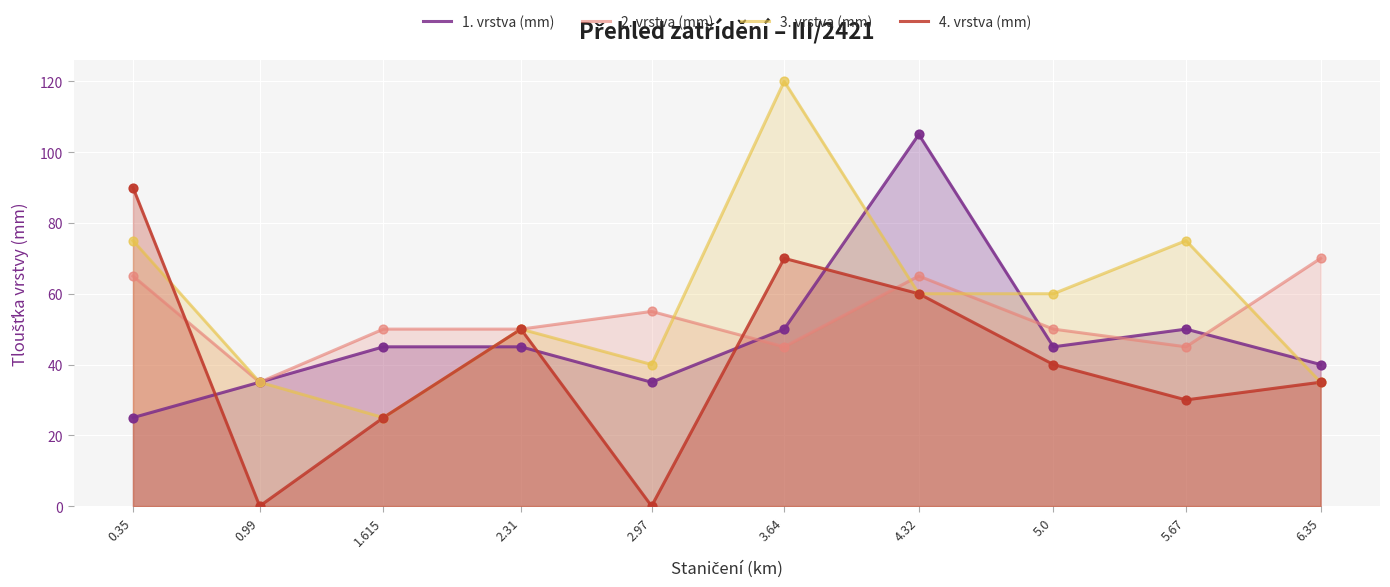

What is the total value across all series at 5.0?

195